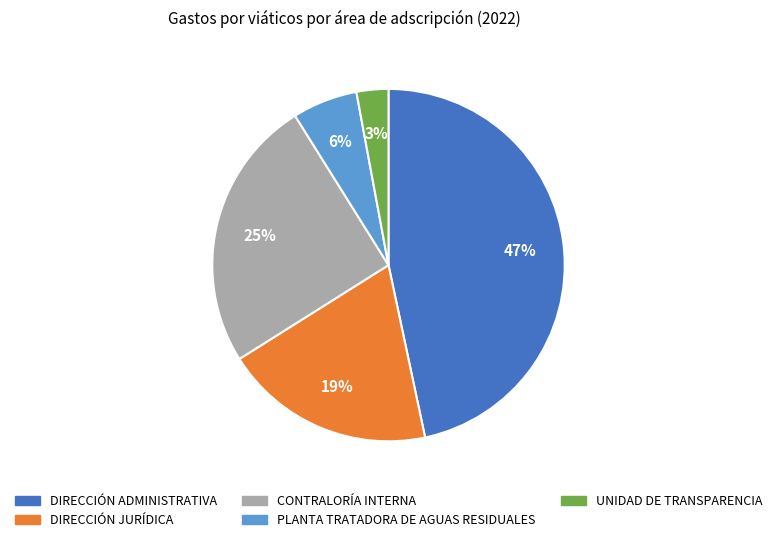

How many slices are in this pie chart?

5